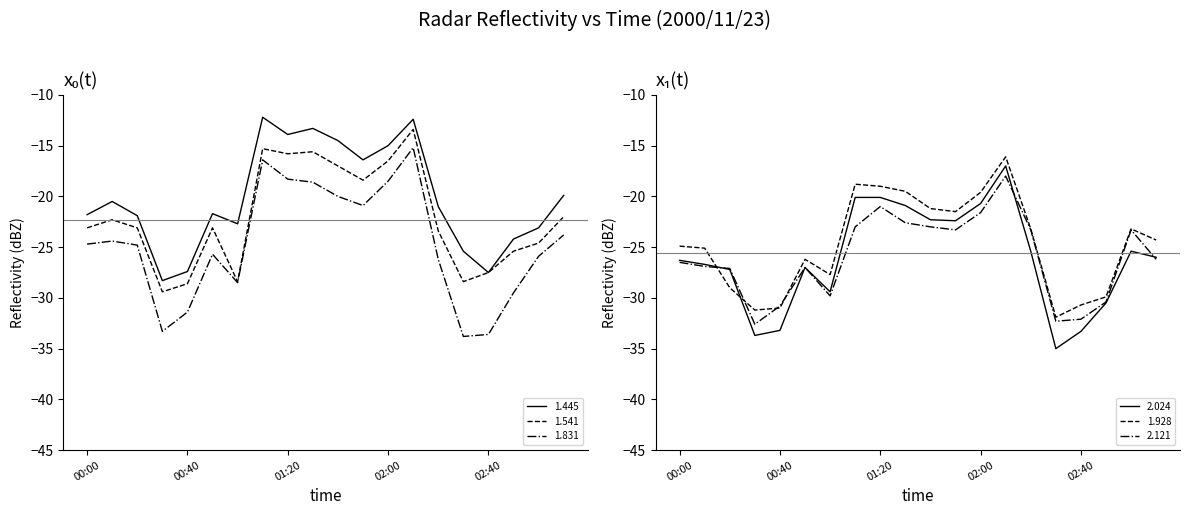

What is the highest value of the 1.541 series?

-13.4